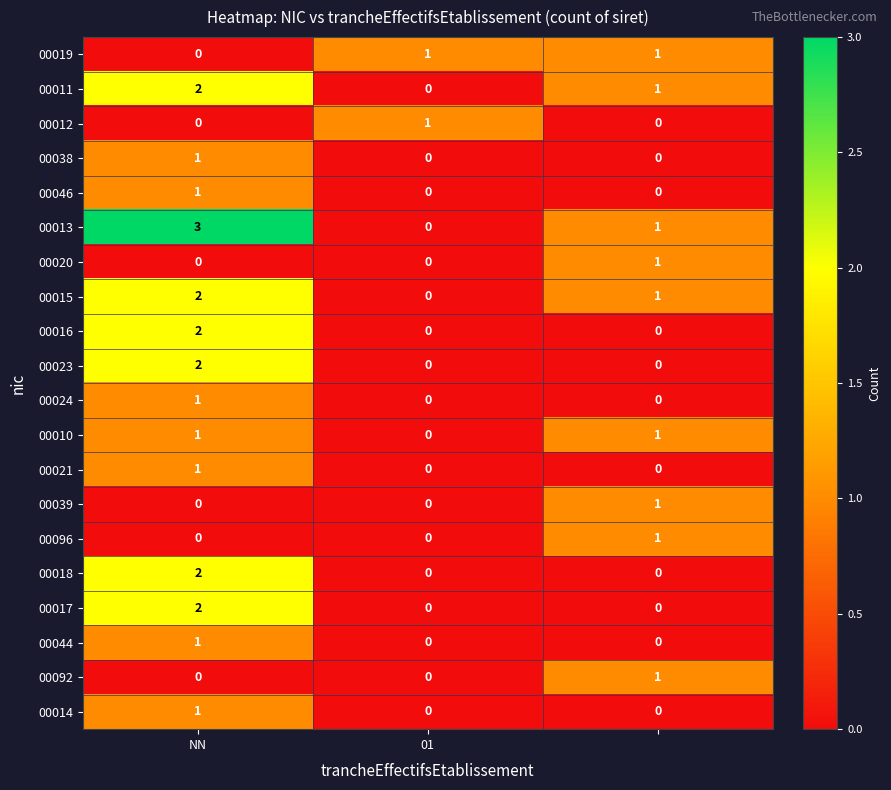

How many 00017 values are between 0 and 2?

3